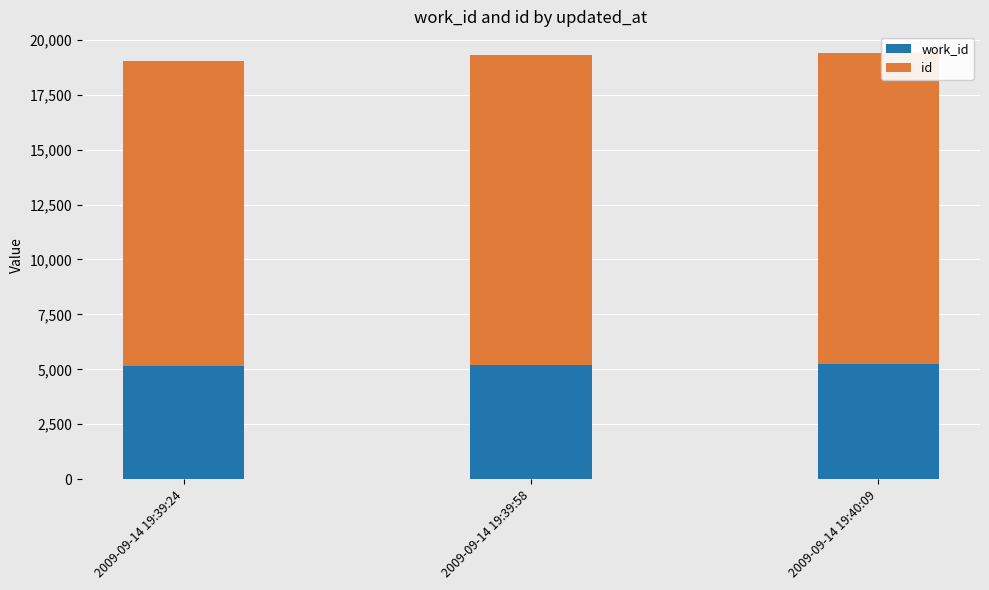

Are the bars horizontal?

No